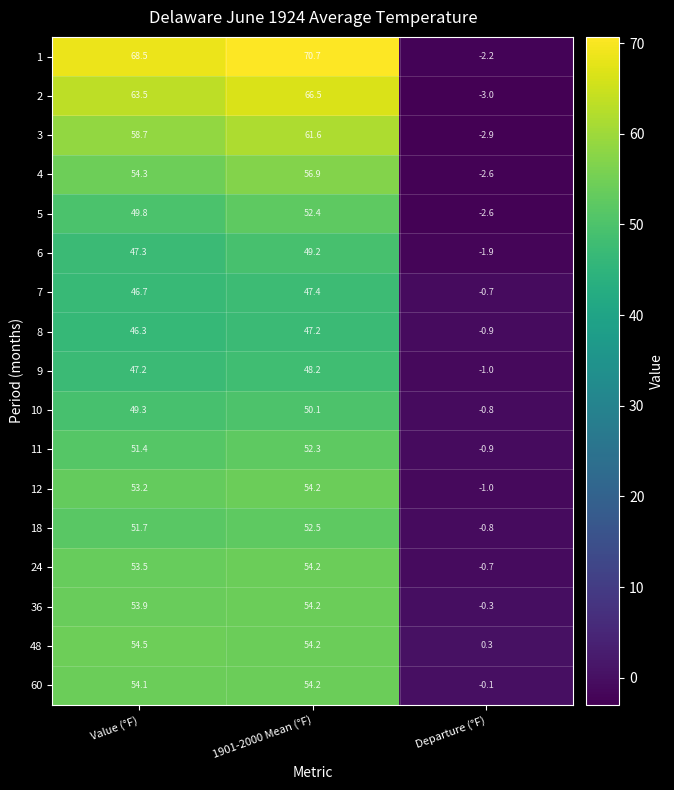

List the labels in order of 7 value, smallest first.

Departure (°F), Value (°F), 1901-2000 Mean (°F)